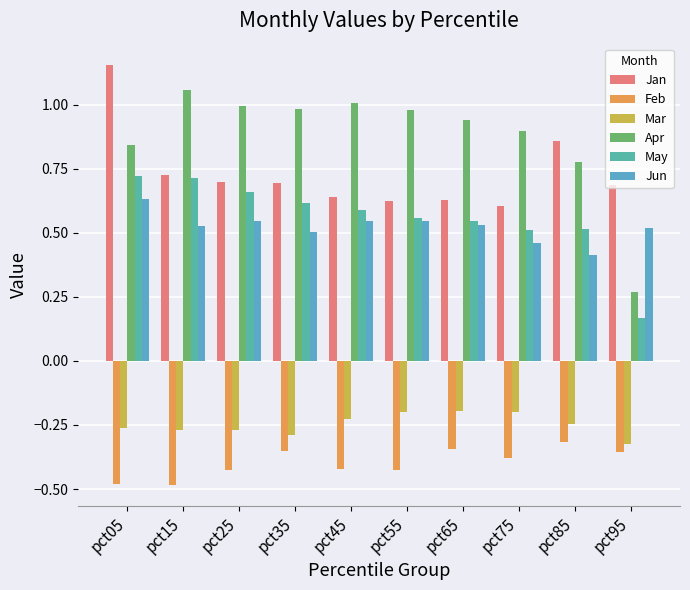

How many categories are shown in the chart?

10